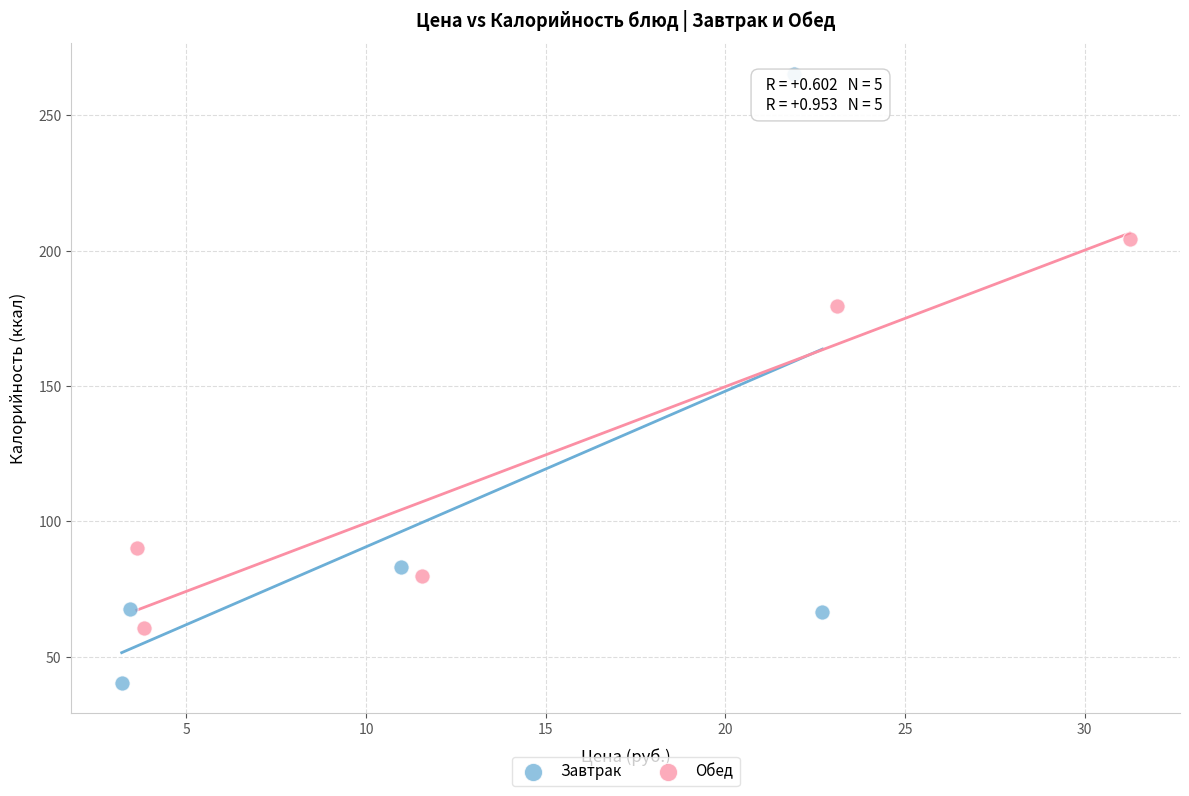

Which series reaches the maximum Y coordinate?

Завтрак